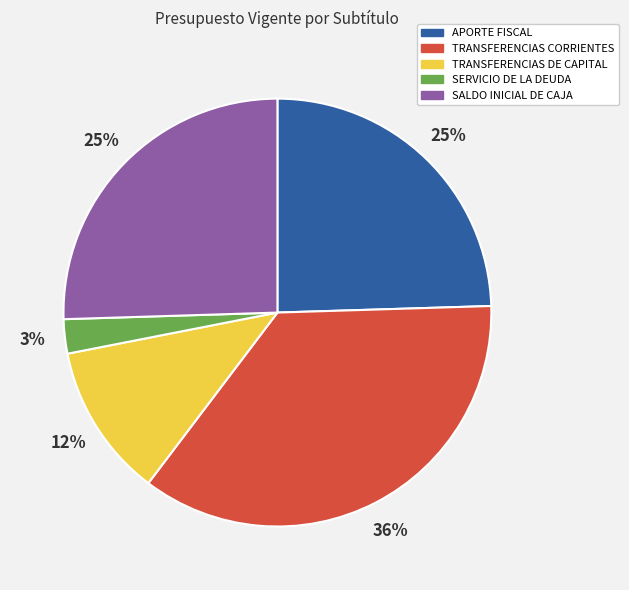

Does any single category account for the majority?

No